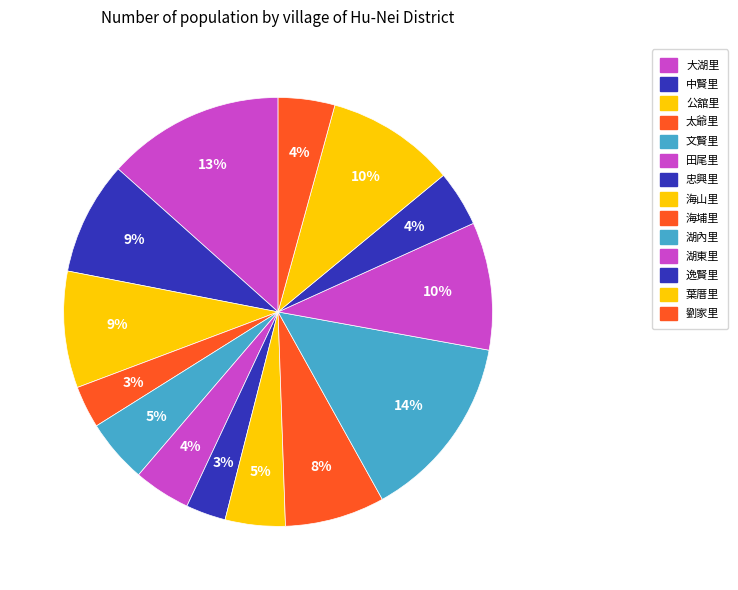

Is the sum of 劉家里 and 大湖里 greater than half?

No